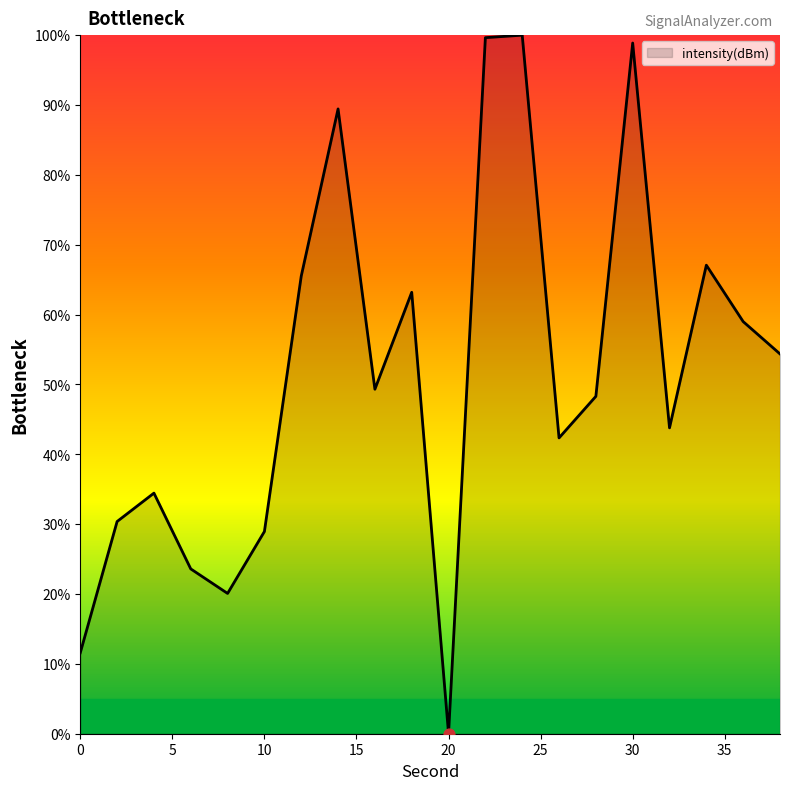

What is the greatest value displayed?

100.0